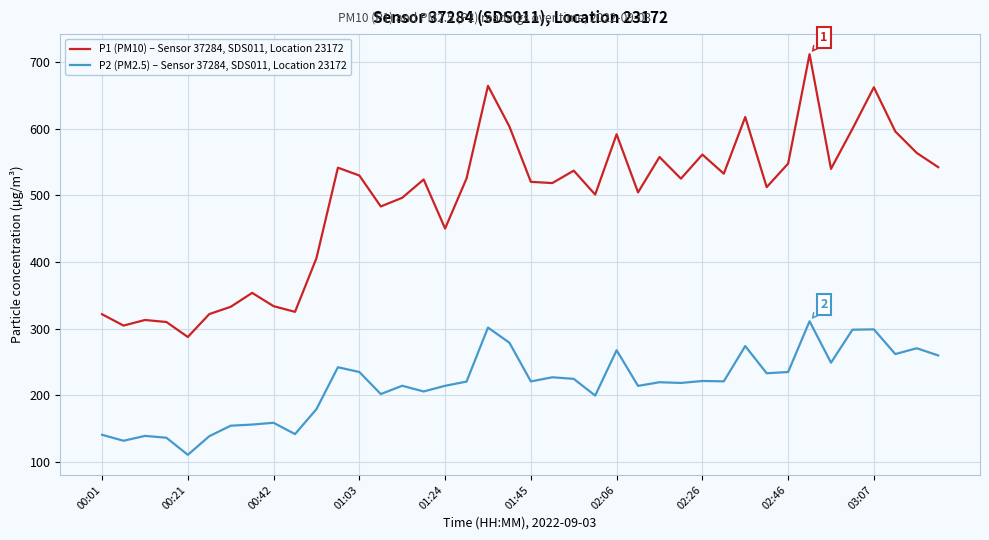

Which series has the largest total across all categories?

P1 (PM10) – Sensor 37284, SDS011, Location 23172